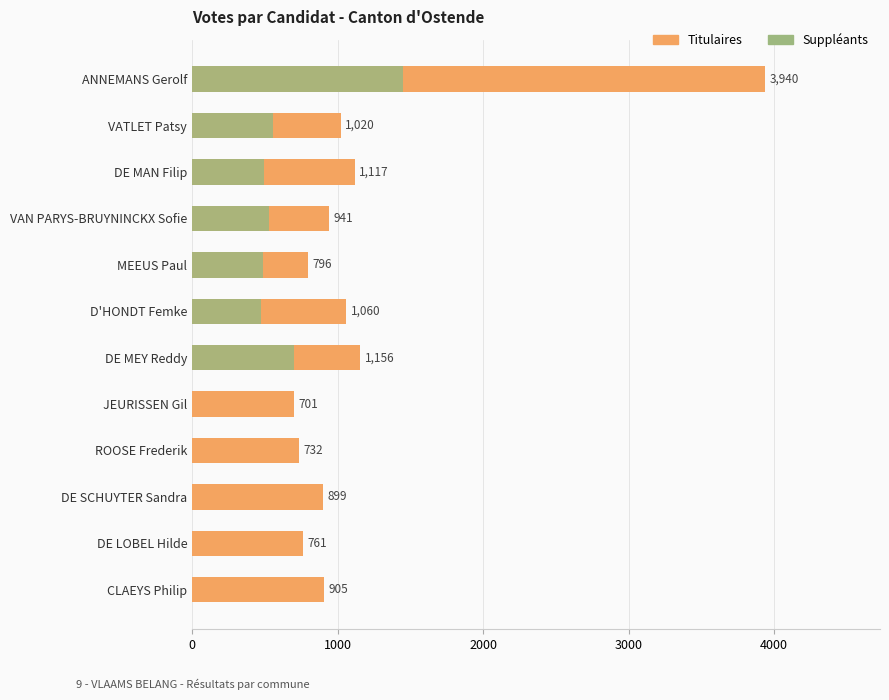

Reading left to right, list all the values displayed in this chart.

Titulaires: 3940	1020	1117	941	796	1060	1156	701	732	899	761	905
Suppléants: 1450	554	494	529	489	475	702	0	0	0	0	0